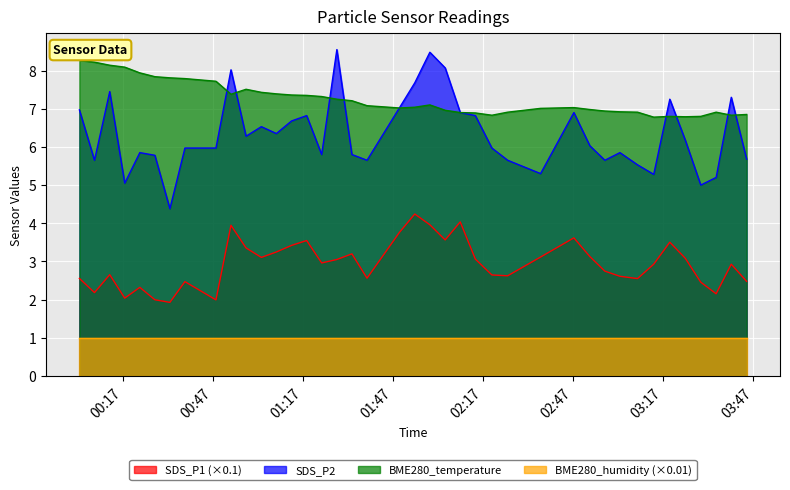

How many series are shown in this chart?

4